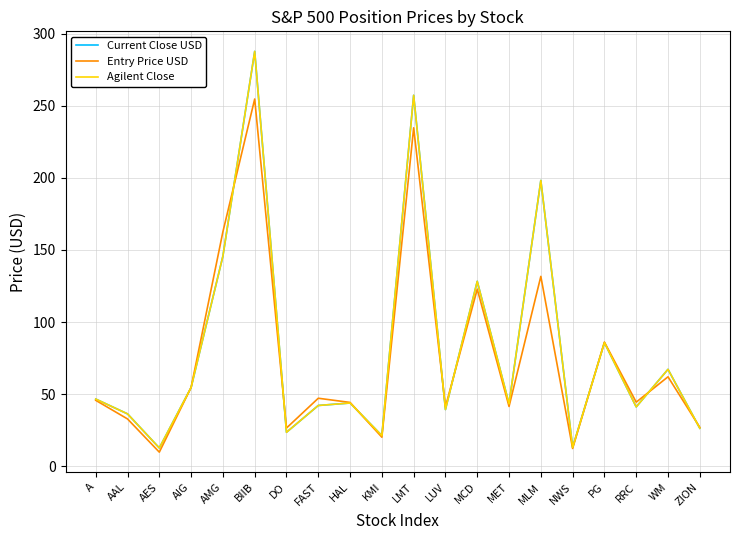

Is this an area chart (filled region under the line)?

No